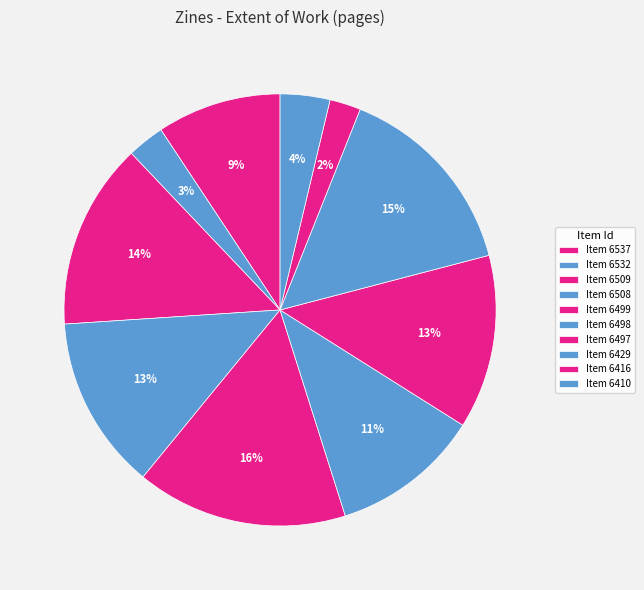

What is the smallest slice in the pie chart?

6416